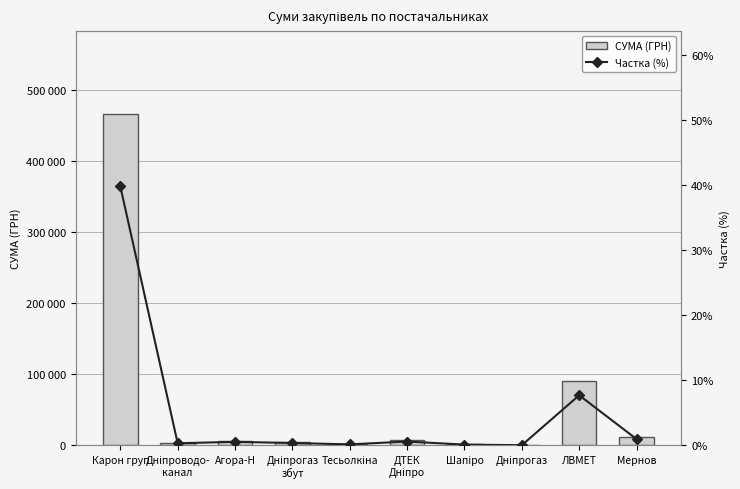

What position from the left is Агора-Н?

3